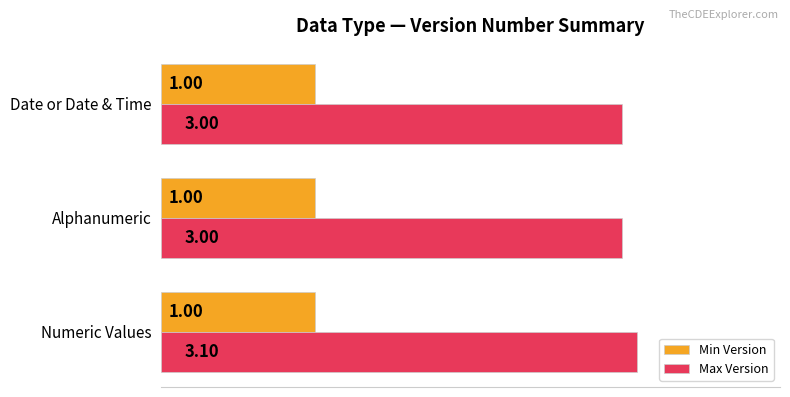

What is the difference between the highest and lowest values at Numeric Values?

2.1